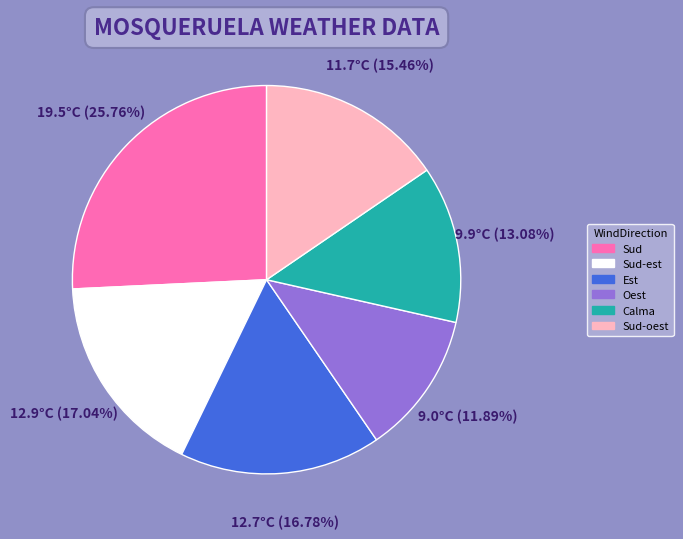

Count the number of slices in the pie.

6